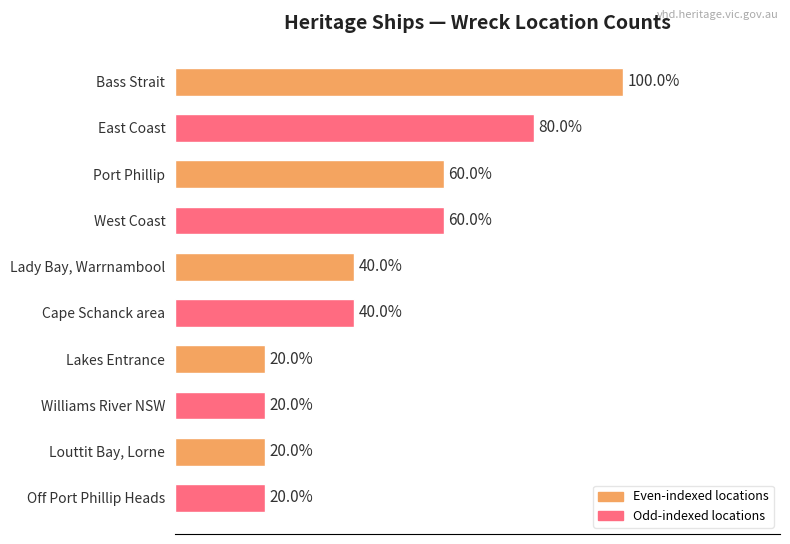

Does the chart contain any negative values?

No